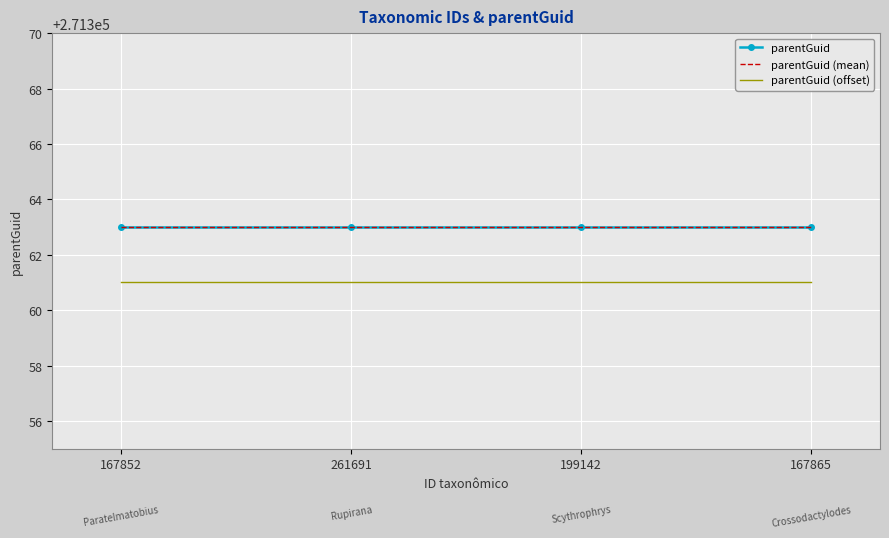

True or false: parentGuid (mean) has more than 0 points higher than both neighbors.

False